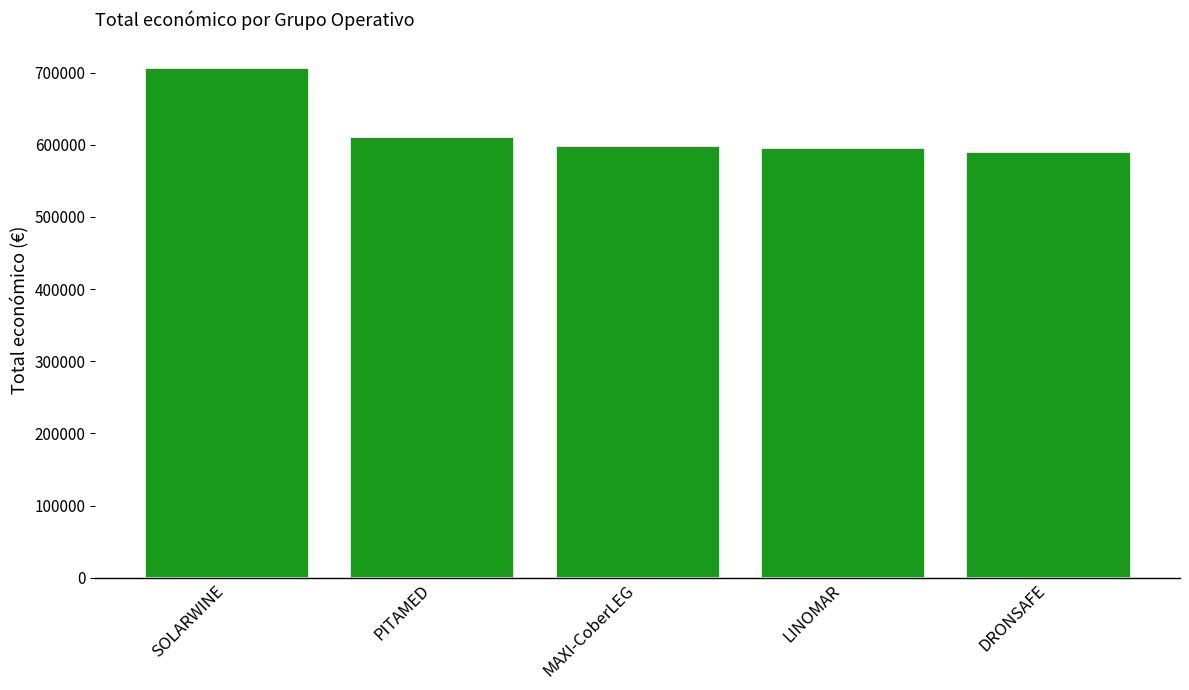

What is the smallest value displayed?

589584